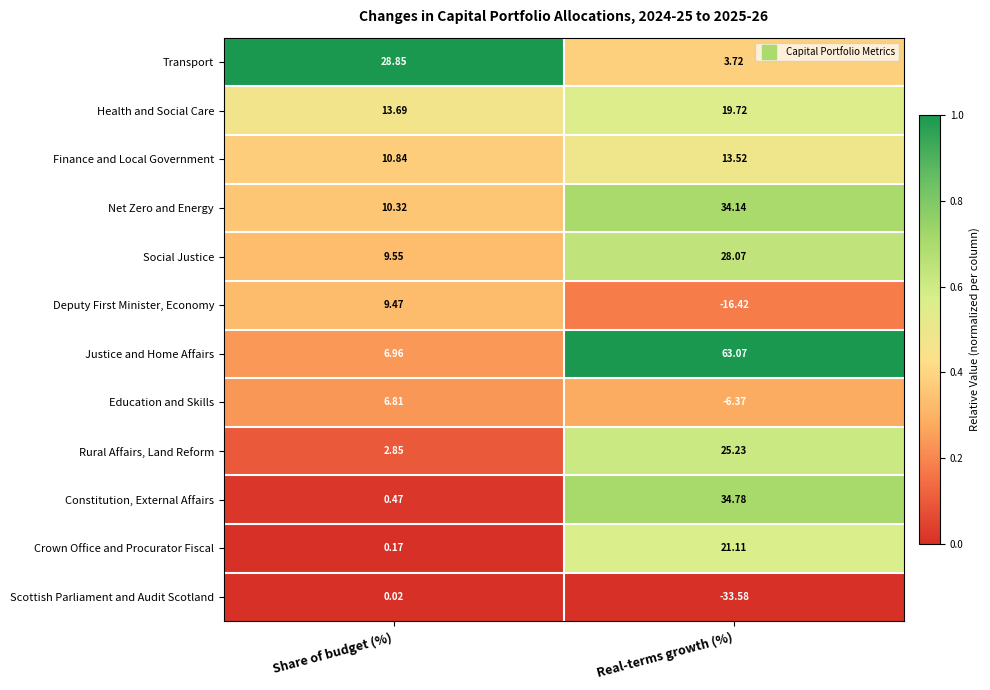

Which series has the largest total across all categories?

Justice and Home Affairs